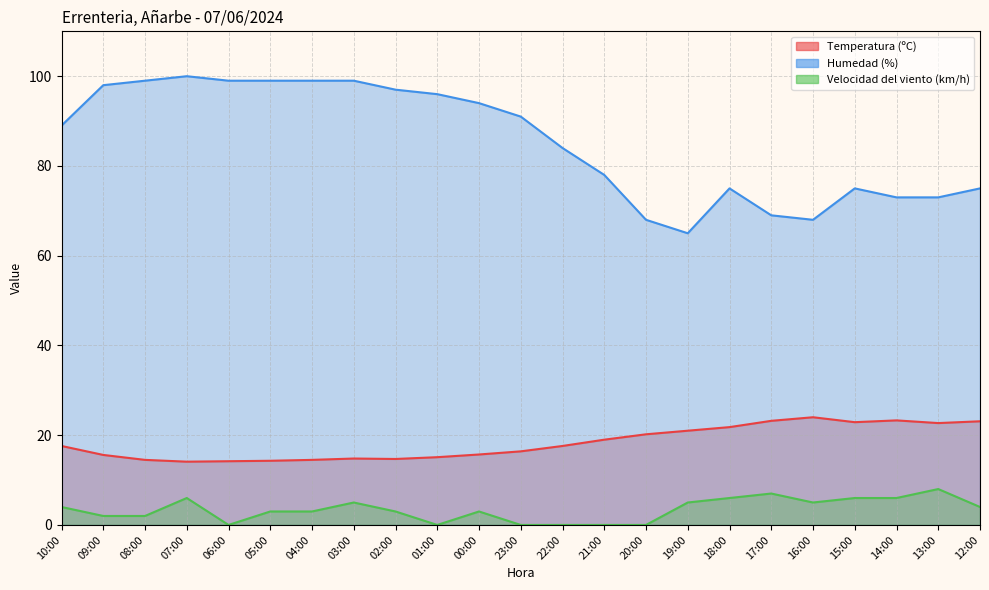

At which category is the sum across all series the highest?

07:00